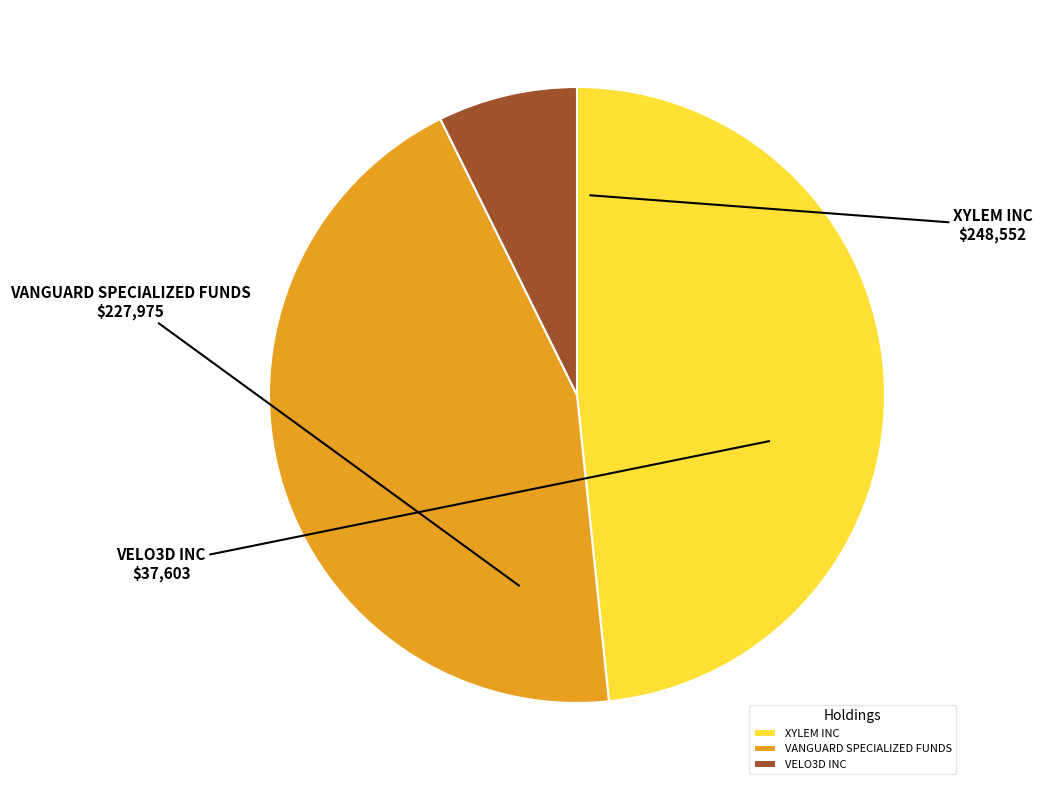

What is the ratio of the value at XYLEM INC to the value at VELO3D INC?

6.6